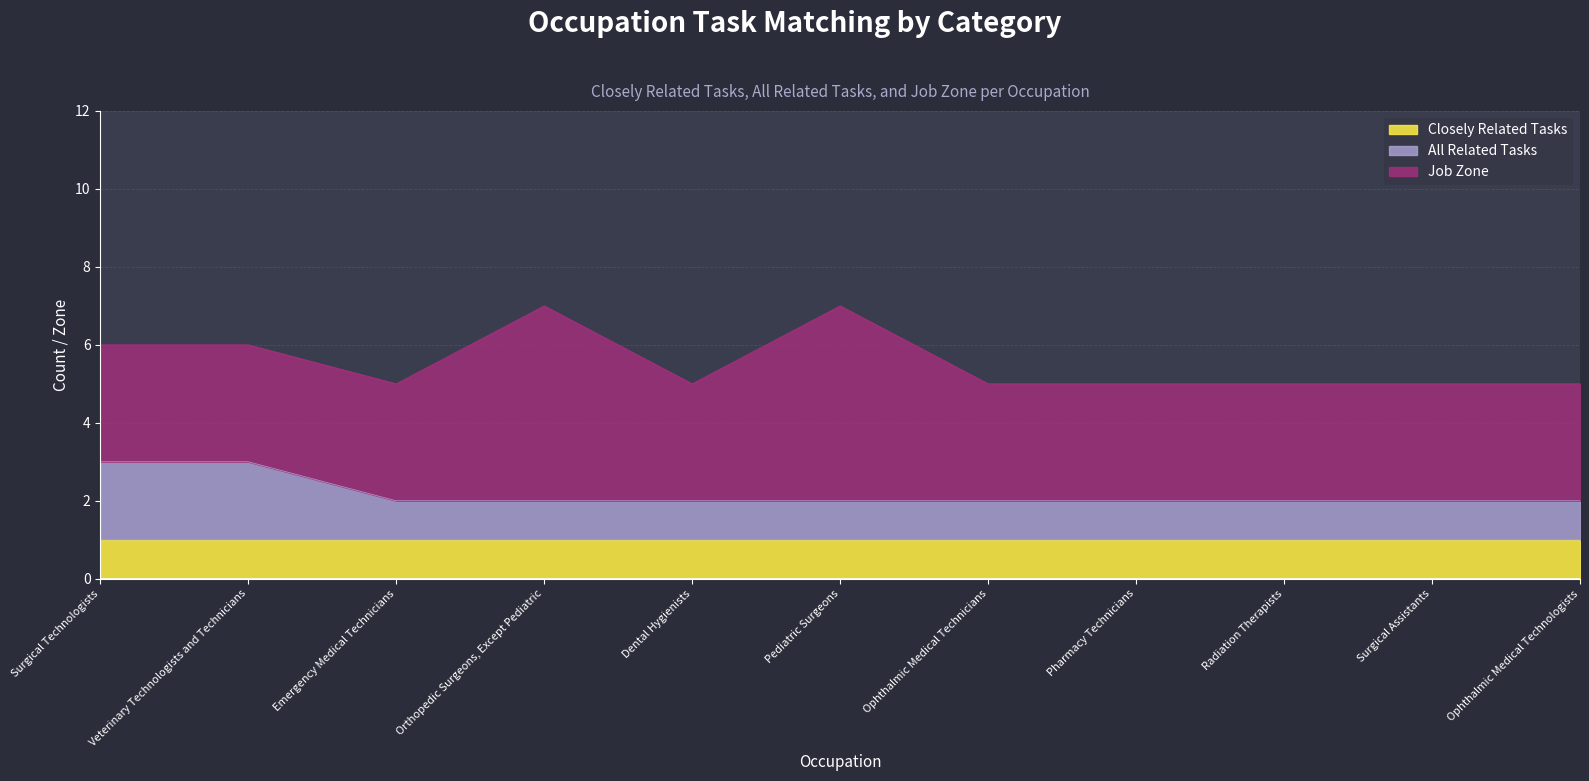

What is the label of the 11th point from the left?

Ophthalmic Medical Technologists